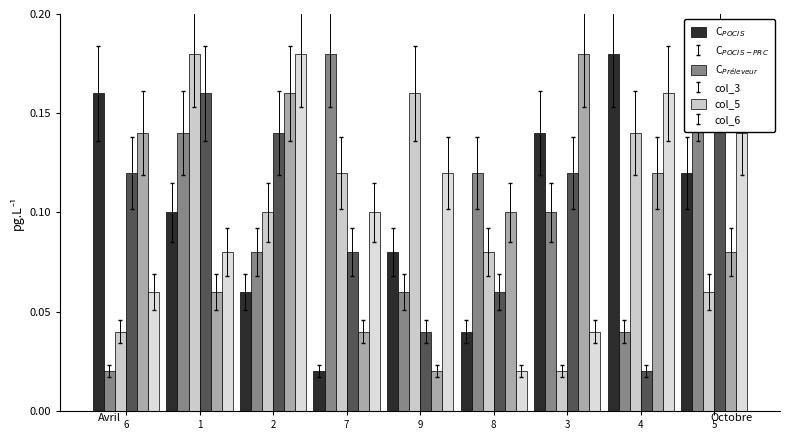

Reading left to right, list all the values displayed in this chart.

C$_{POCIS}$: 6=0.2	1=0.1	2=0.1	7=0.0	9=0.1	8=0.0	3=0.1	4=0.2	5=0.1
C$_{POCIS-PRC}$: 6=0.0	1=0.1	2=0.1	7=0.2	9=0.1	8=0.1	3=0.1	4=0.0	5=0.2
C$_{Préleveur}$: 6=0.0	1=0.2	2=0.1	7=0.1	9=0.2	8=0.1	3=0.0	4=0.1	5=0.1
col_3: 6=0.1	1=0.2	2=0.1	7=0.1	9=0.0	8=0.1	3=0.1	4=0.0	5=0.2
col_5: 6=0.1	1=0.1	2=0.2	7=0.0	9=0.0	8=0.1	3=0.2	4=0.1	5=0.1
col_6: 6=0.1	1=0.1	2=0.2	7=0.1	9=0.1	8=0.0	3=0.0	4=0.2	5=0.1